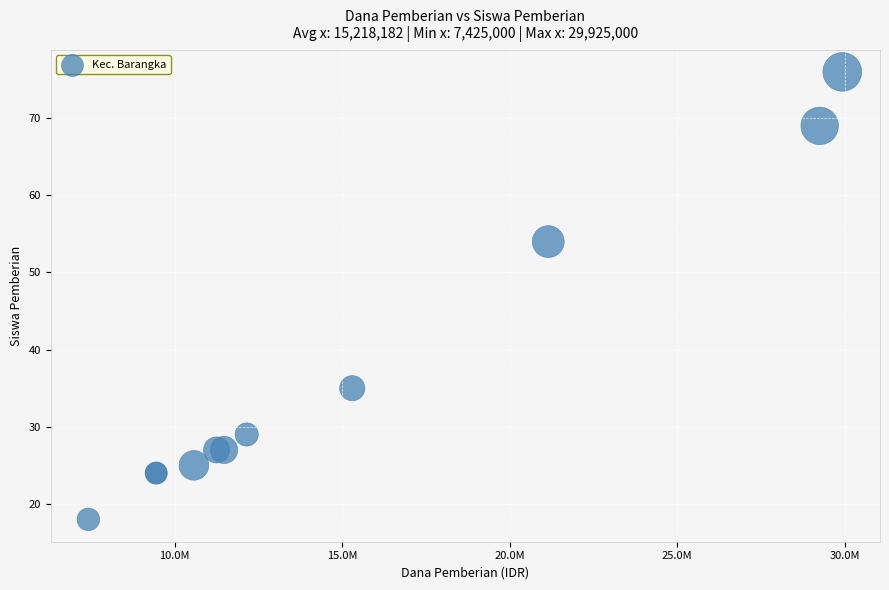

What Y value in the scatter plot is closest to 47?

54